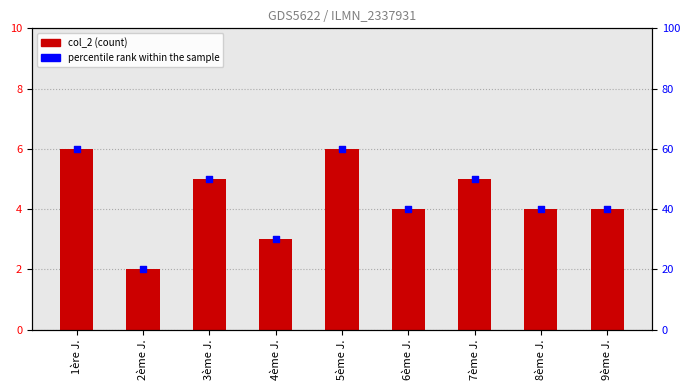

Between 2ème J. and 7ème J., which is larger?

7ème J.